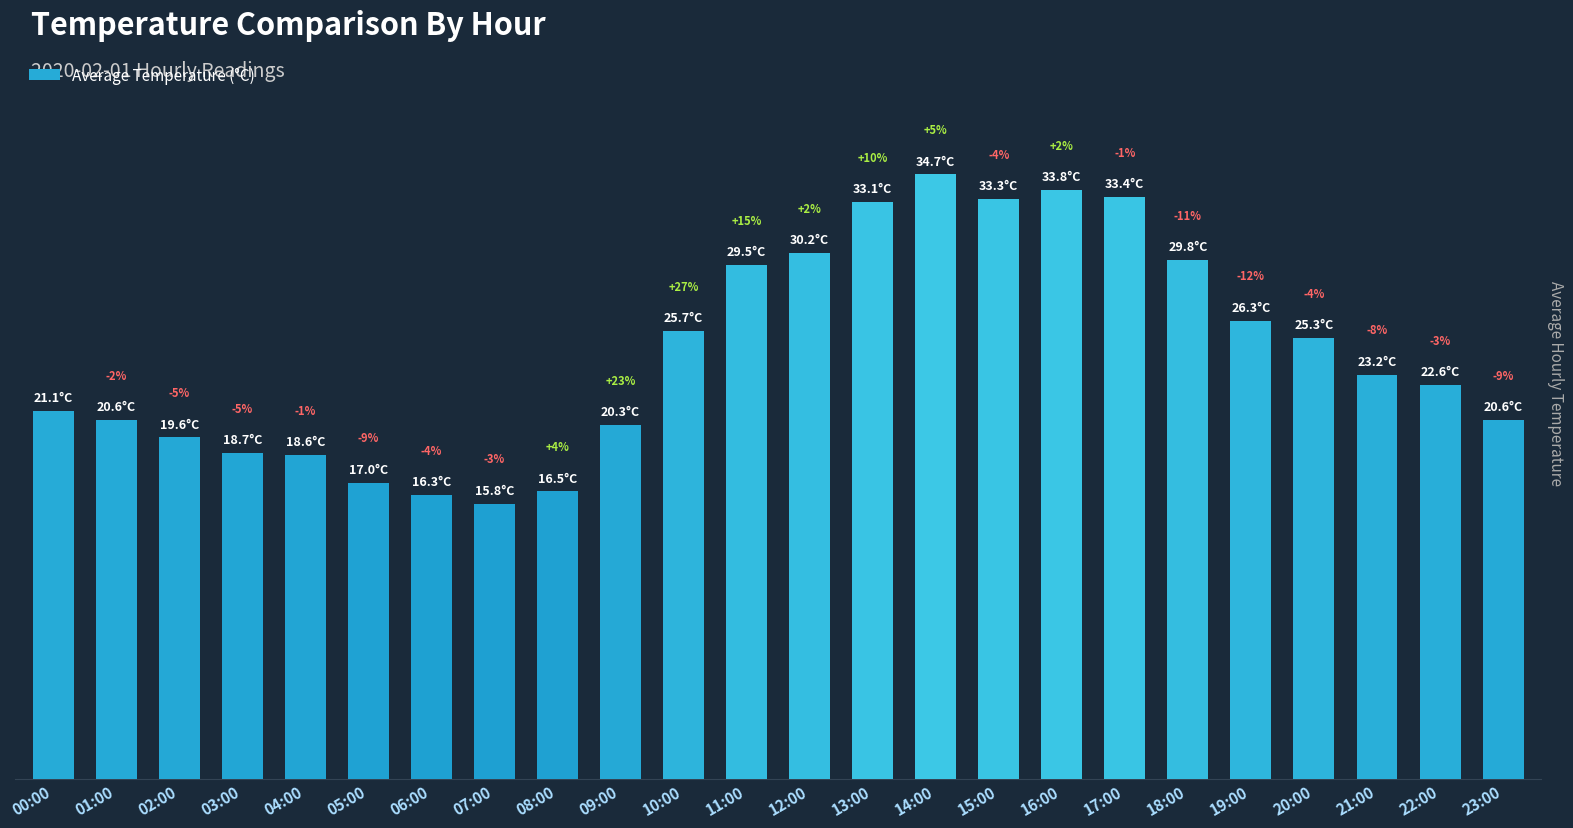

What is the approximate value at 05:00?

17.0